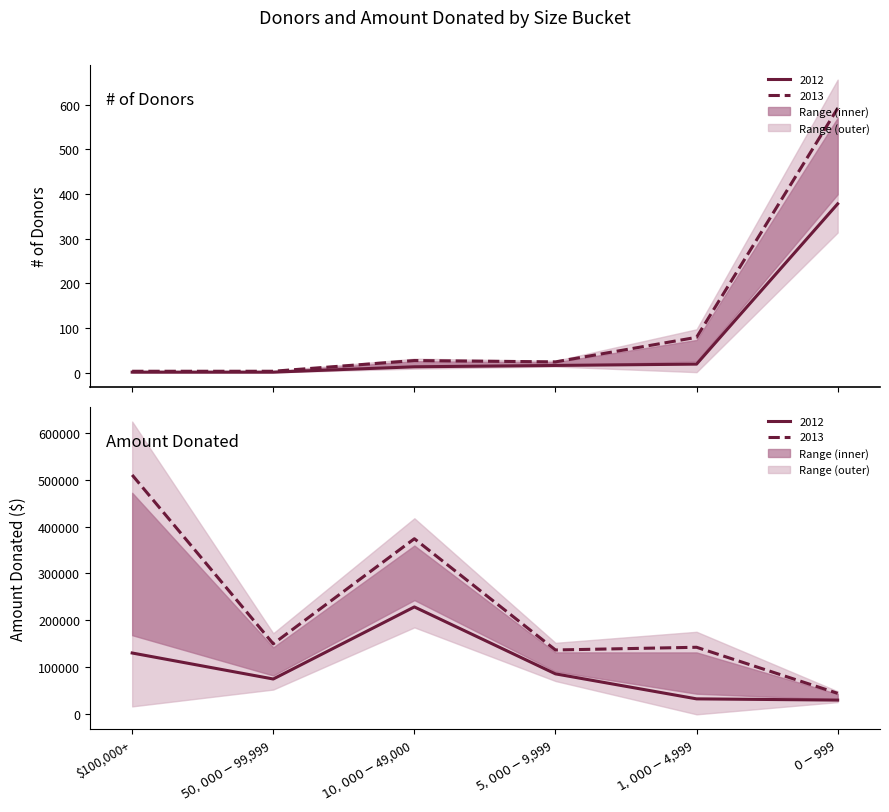

Rank the categories by # of donors 2012 value from highest to lowest.

$0 - $999, $1,000 - $4,999, $5,000 - $9,999, $10,000 - $49,000, $100,000+, $50,000 - $99,999